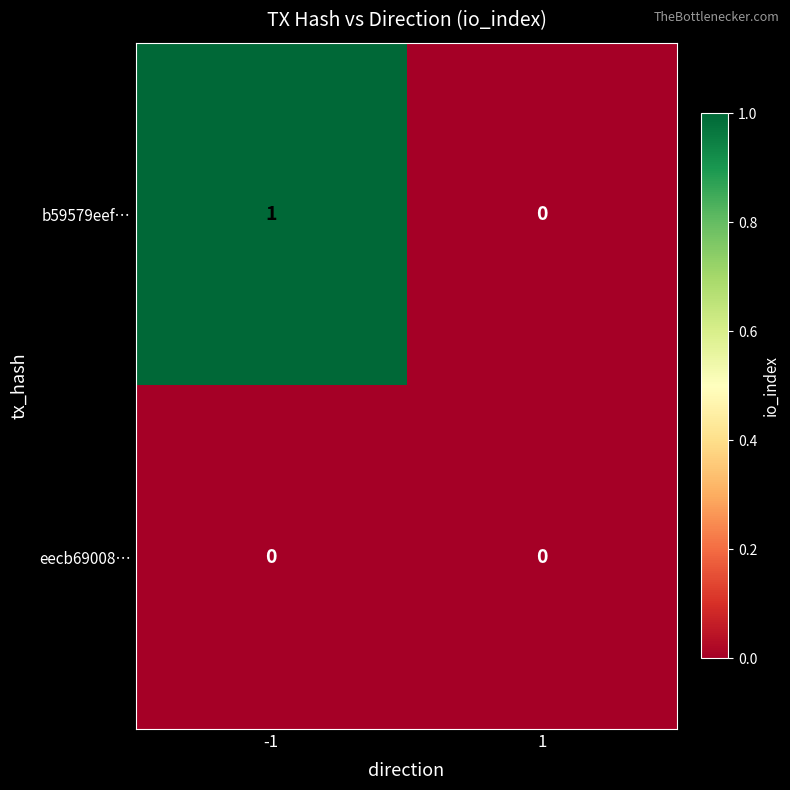

Rank the series by their average value, from highest to lowest.

b59579eef…, eecb69008…